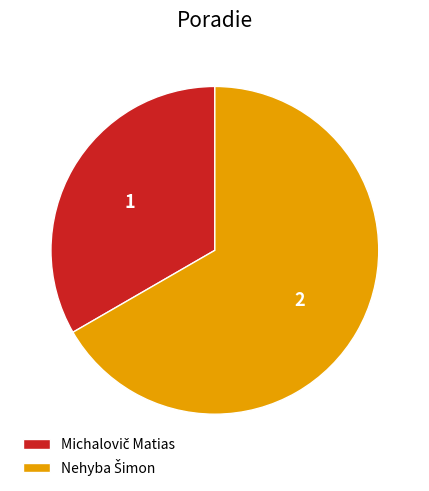

Is there a majority slice in this chart?

Yes